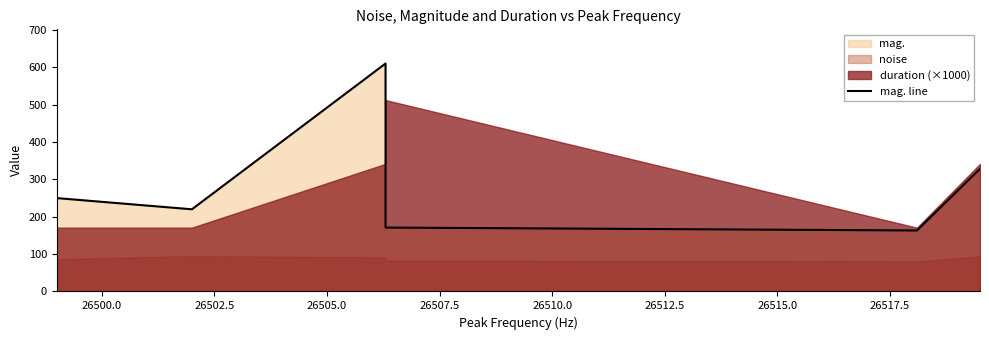

What is the difference between the second highest and second lowest values?

157.3